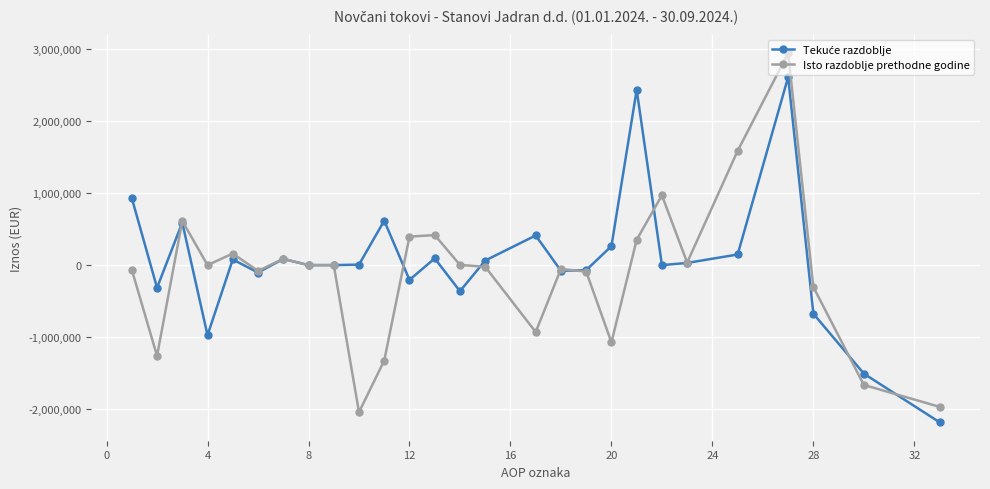

Which series has the largest range (max minus min)?

Isto razdoblje prethodne godine